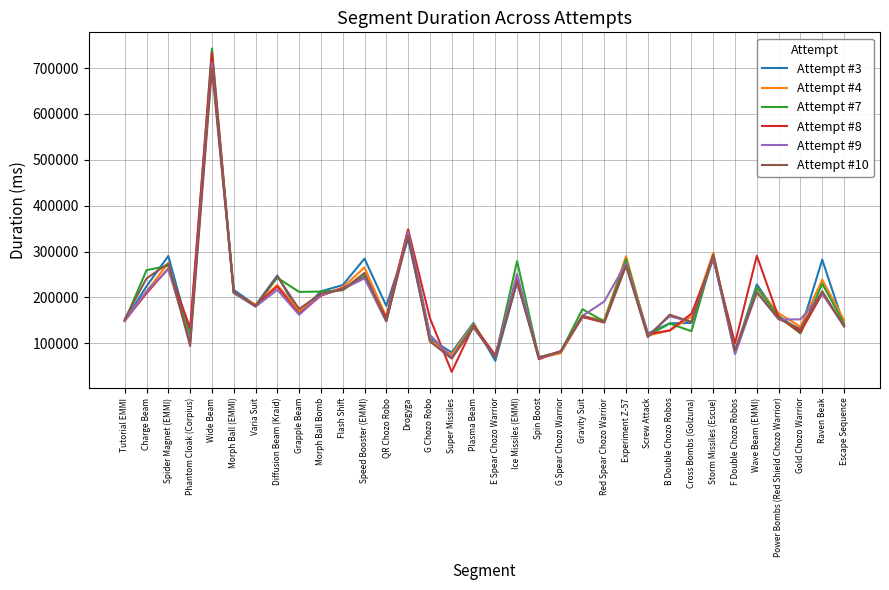

What value does the Attempt #10 series have at Tutorial EMMI?

152728